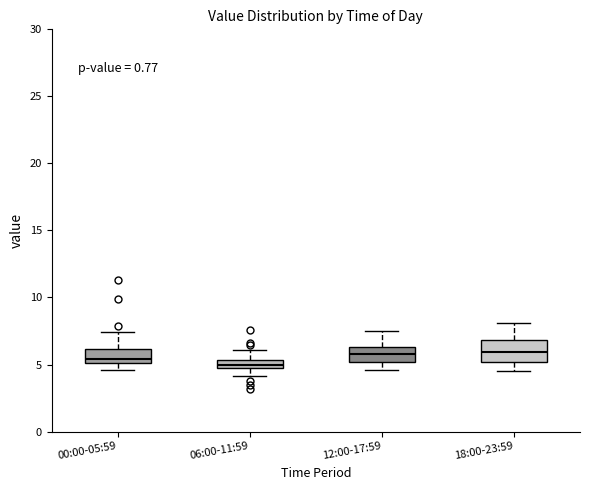

Where does the upper whisker of the box for 06:00-11:59 end on the y-axis? The values are not printed on the chart, so give them approximately, as read against the axis.

6.0